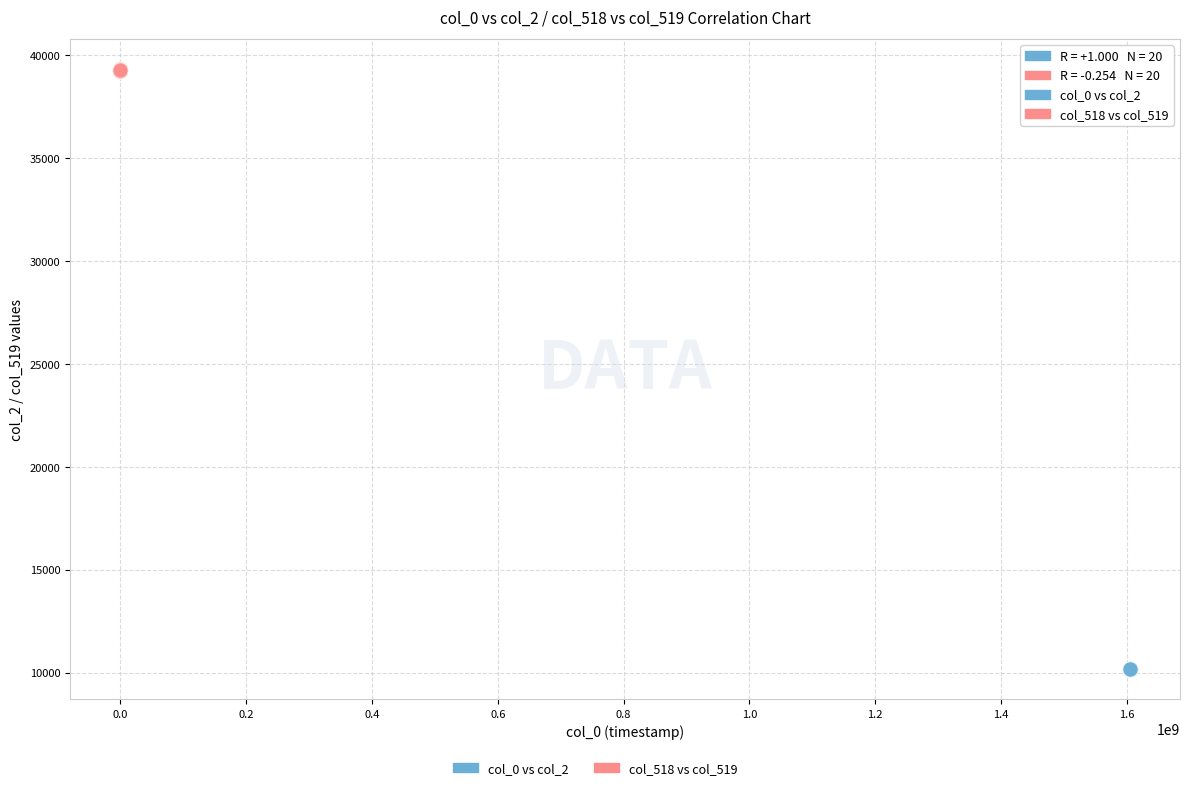

Which series reaches the minimum Y coordinate?

col_0 vs col_2